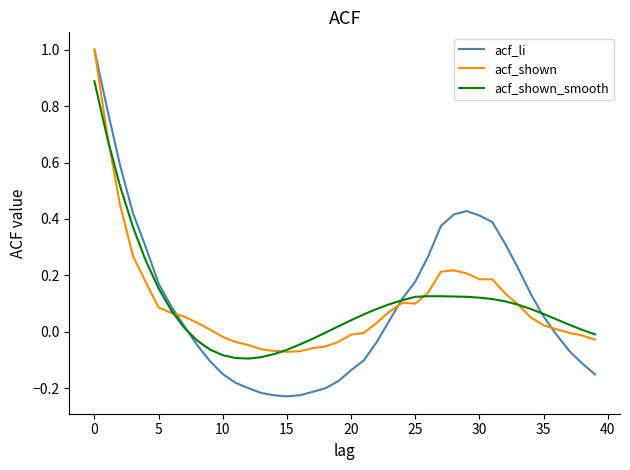

What are all the series names shown in the legend?

acf_li, acf_shown, acf_shown_smooth